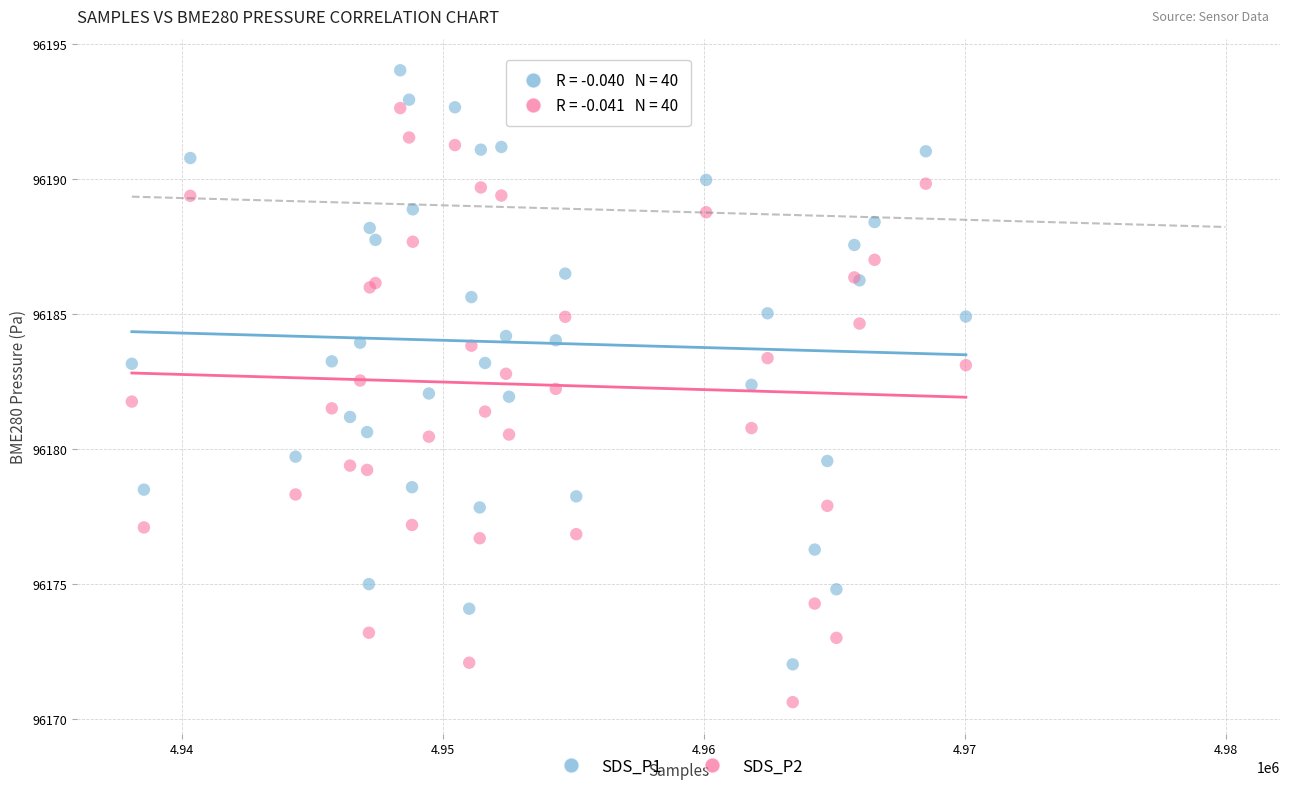

Which series contains the highest Y value?

SDS_P1